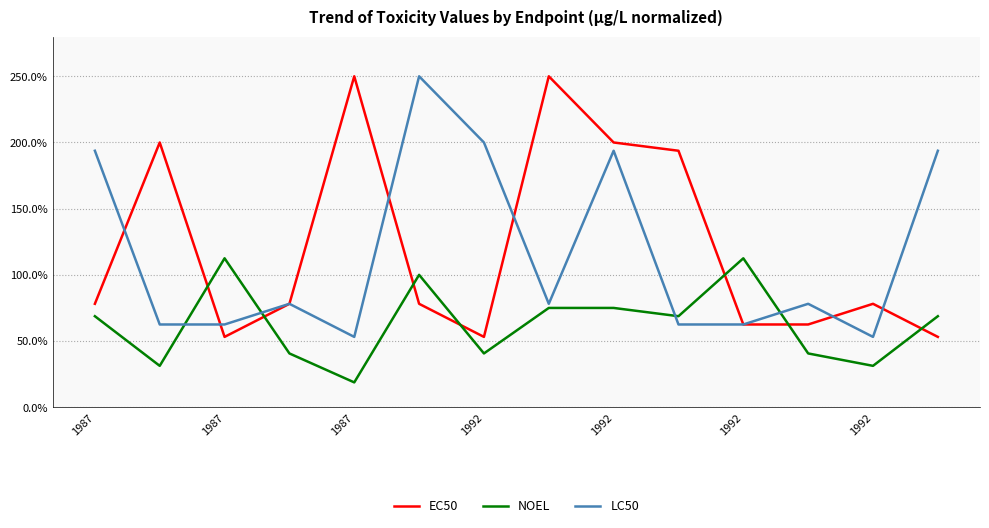

True or false: LC50 and NOEL cross at least once.

True